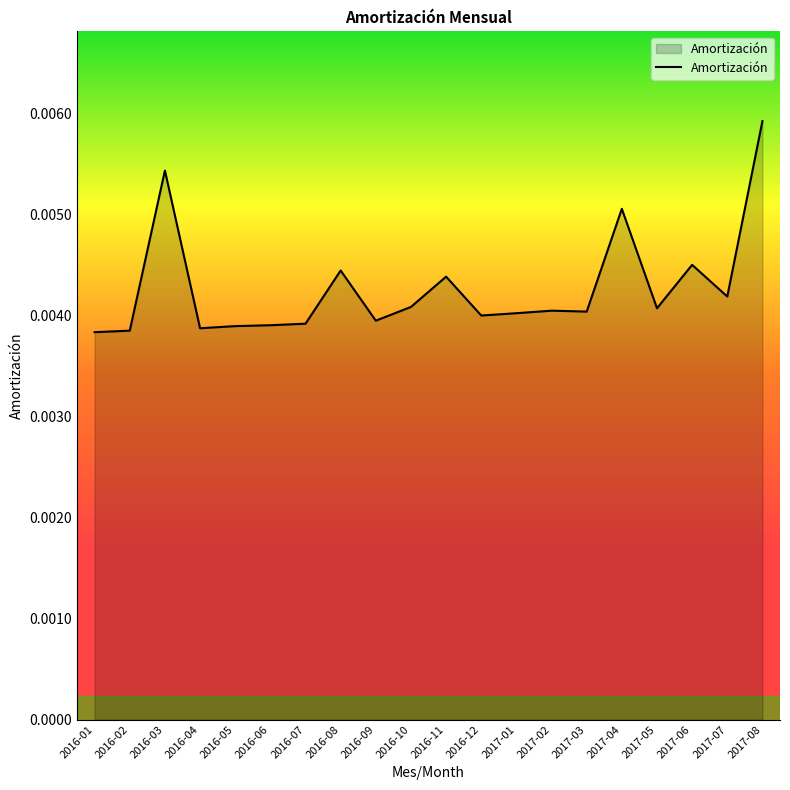

What position from the right is 2016-09?

12